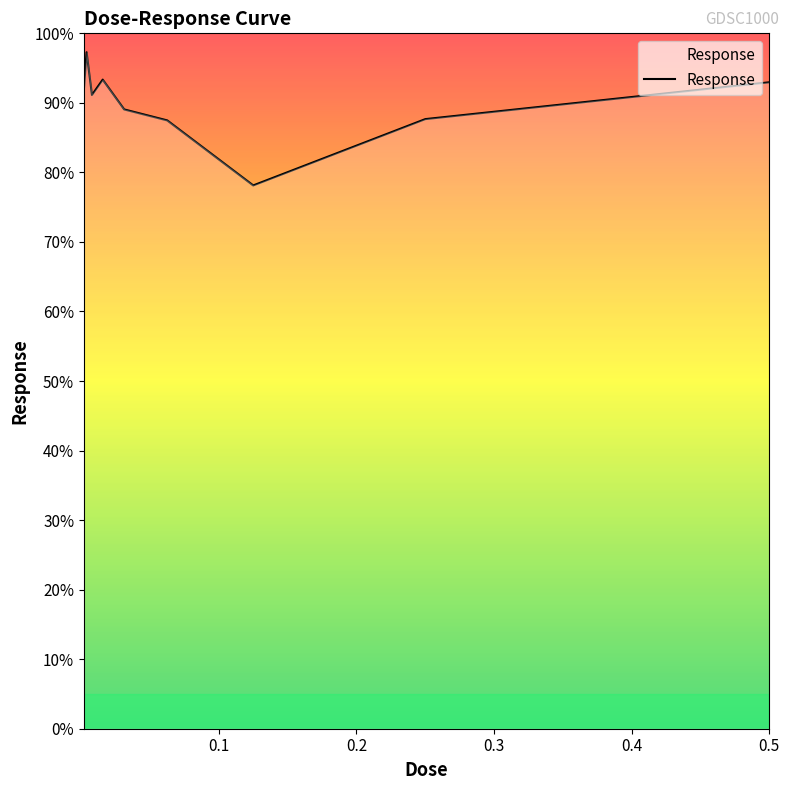

What is the greatest value displayed?

97.3